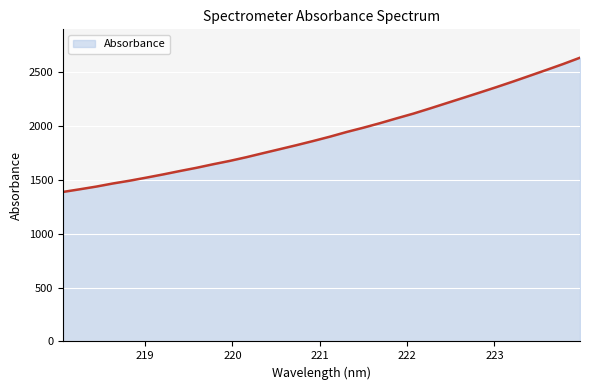

What is the greatest value displayed?

2631.6